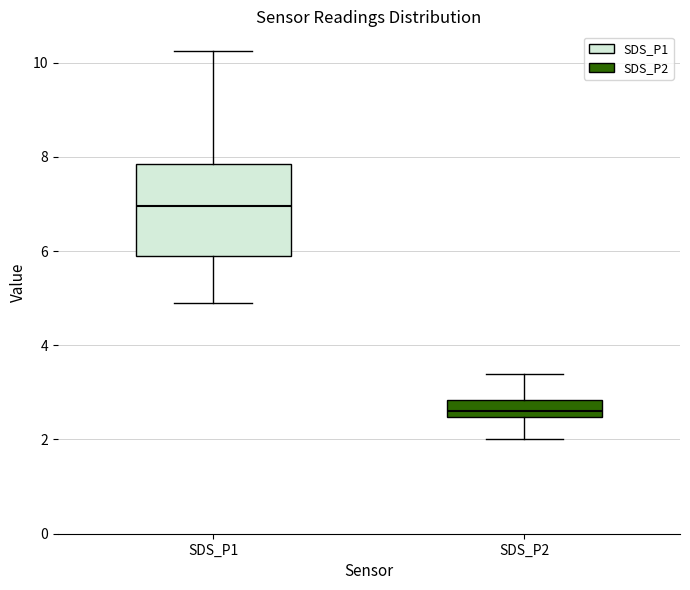

Where does the median line of the box for SDS_P2 sit on the y-axis? The values are not printed on the chart, so give them approximately, as read against the axis.

2.6